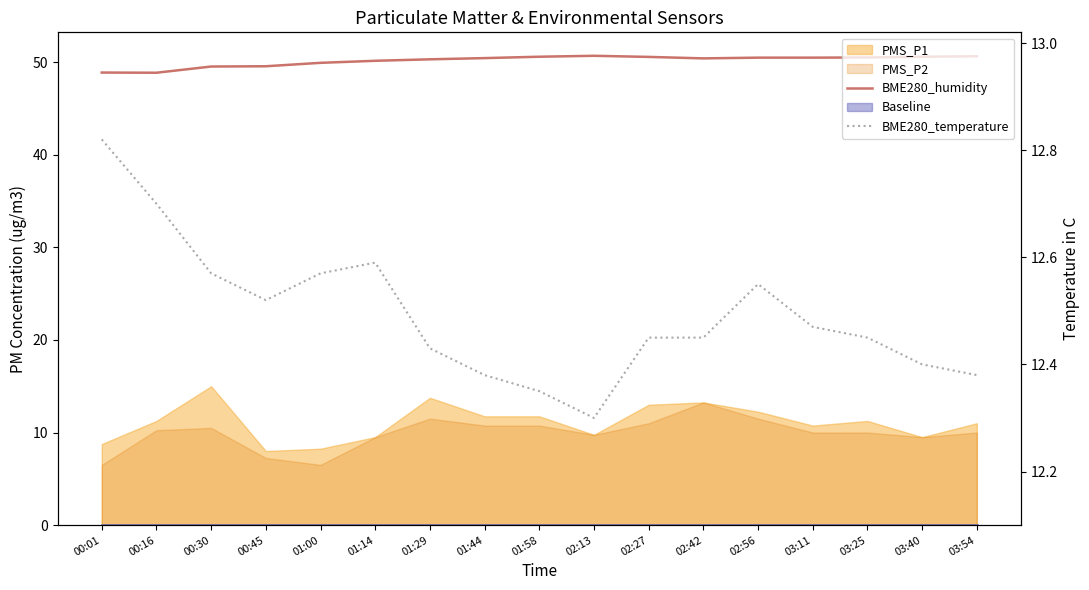

At which category does BME280_temperature reach its first local peak?

01:14